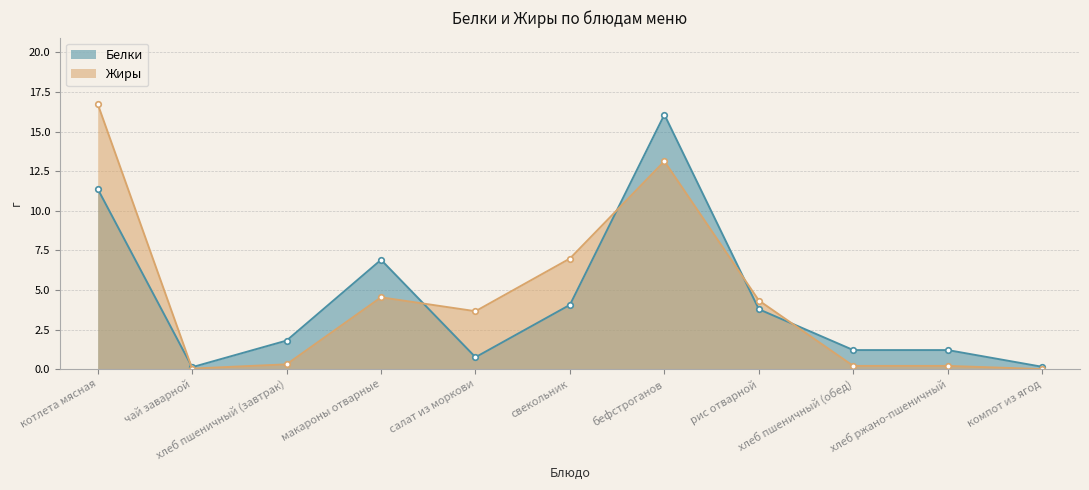

The Жиры series shows 7.0 at свекольник. True or false?

True